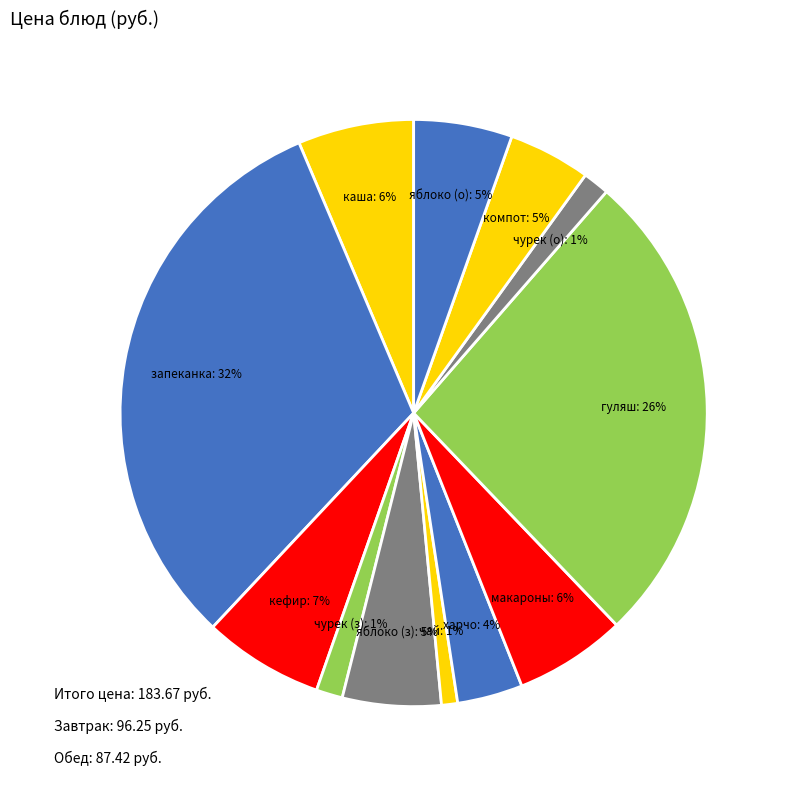

Which category has the biggest portion of the pie?

запеканка